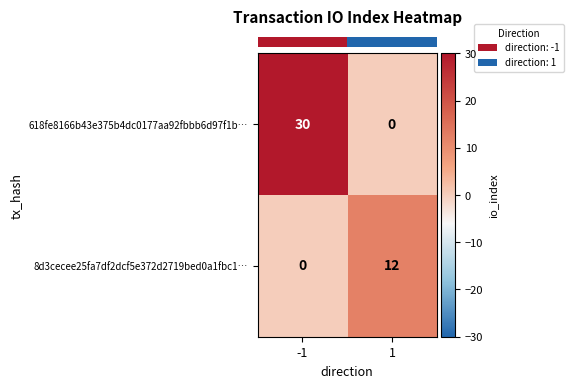

What is the average value of the 618fe8166b43e375b4dc0177aa92fbbb6d97f1b… series?

15